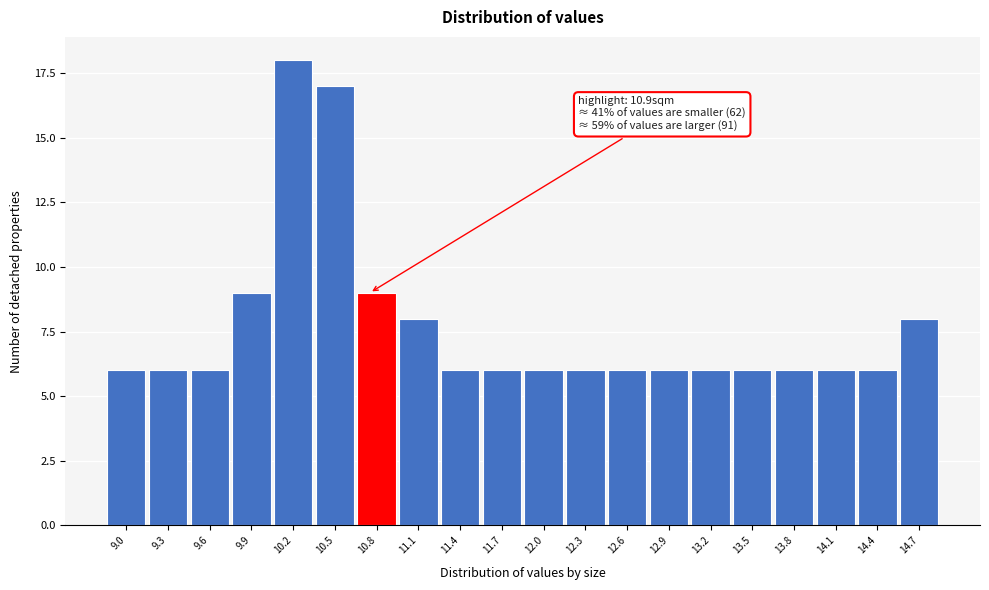

Reading left to right, extract all data points from this chart.

6	6	6	9	18	17	9	8	6	6	6	6	6	6	6	6	6	6	6	8